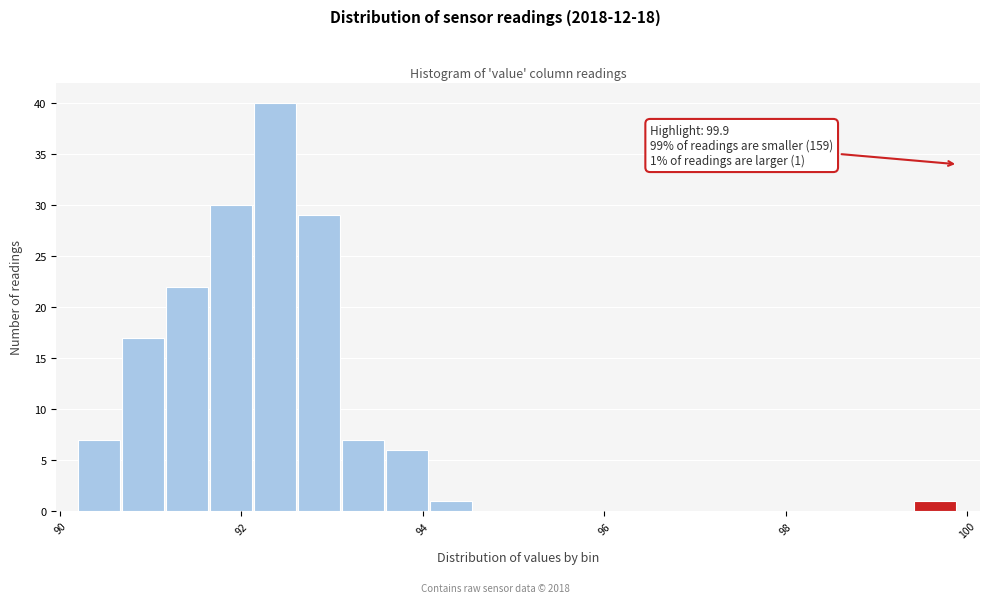

Around what value on the x-axis is the tallest bar? Give the approximate position of its centre, as read against the axis.

92.4